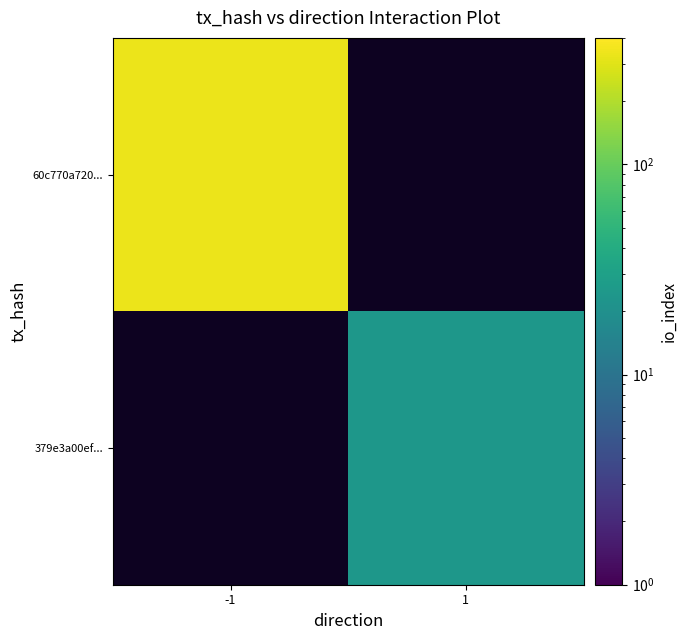

Which category has the lowest value across all series?

1